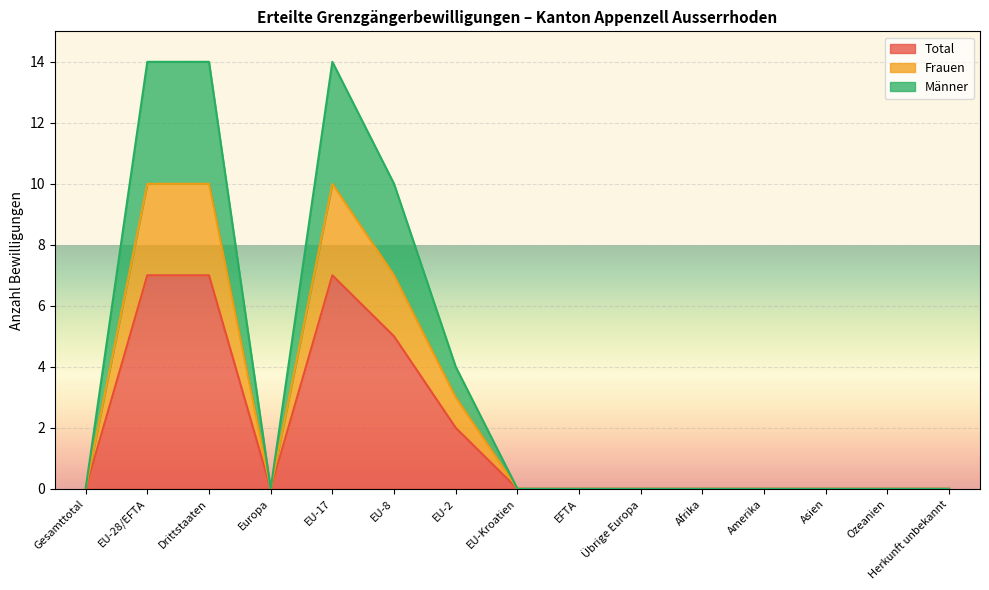

Where is Total nearest to the value 3?

EU-2